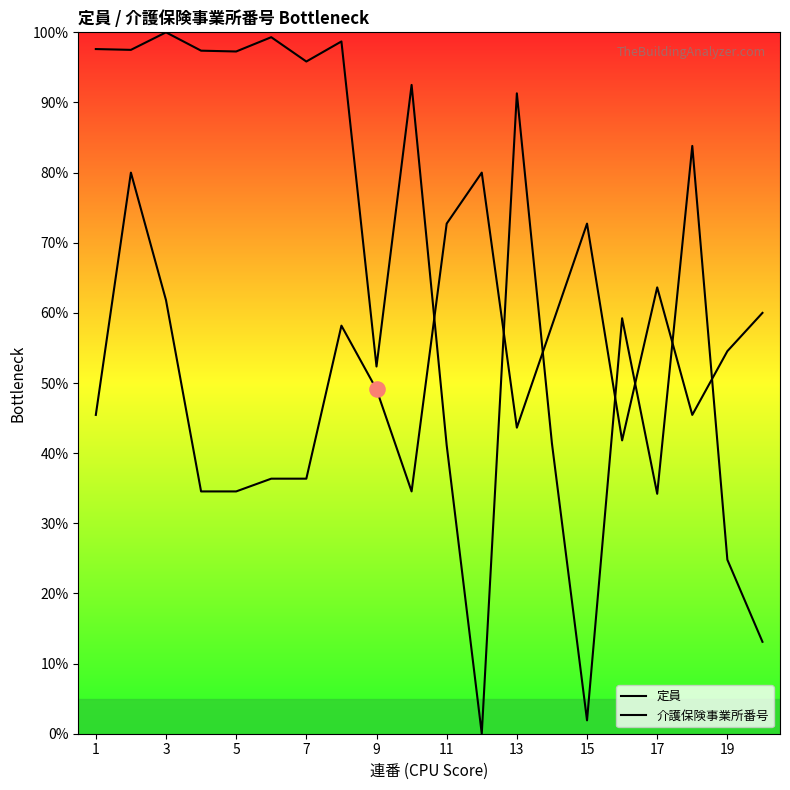

At how many categories does at least one series exceed 94?

8